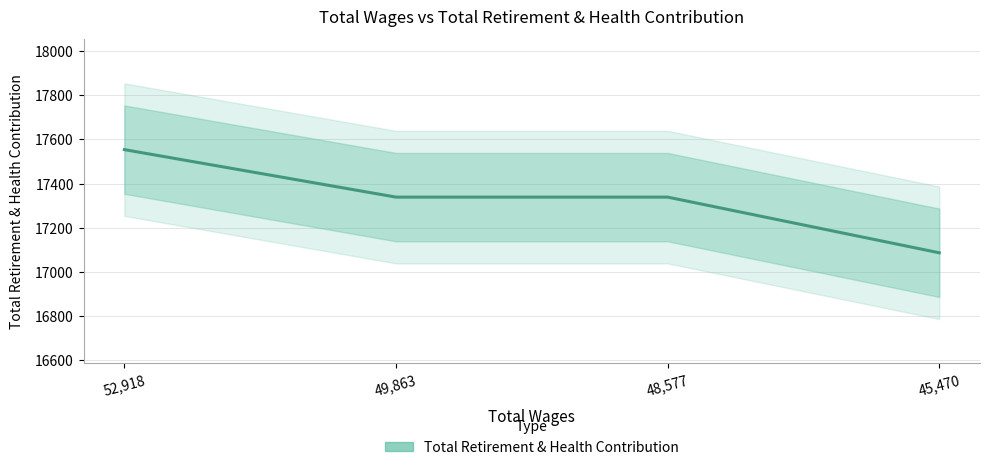

True or false: there are more than 1 points higher than both neighbors.

False